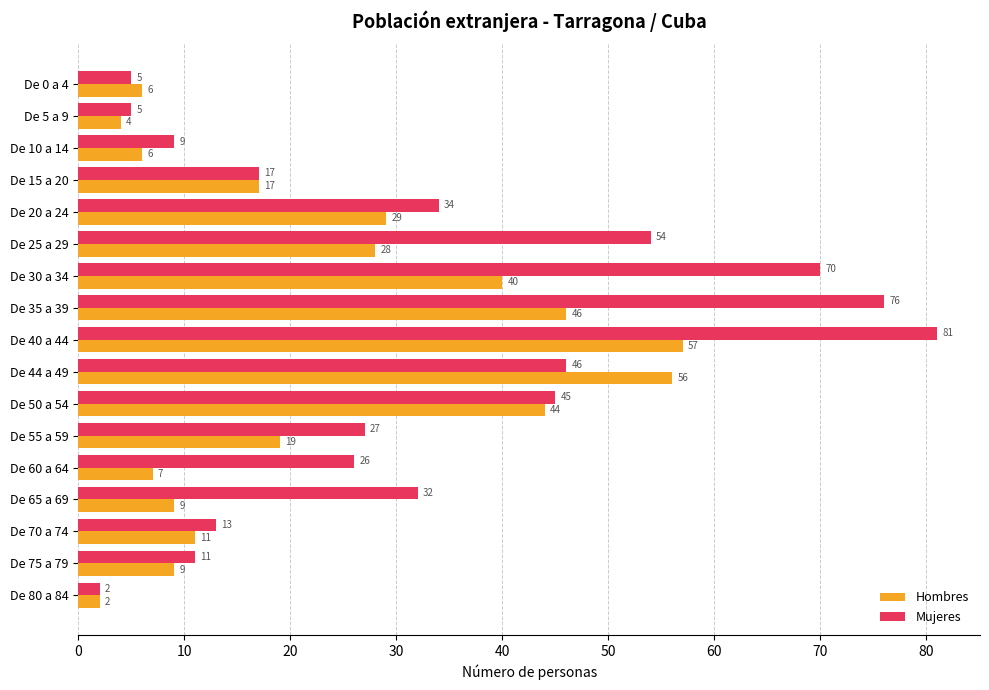

The Hombres series shows 6 at De 0 a 4. True or false?

True